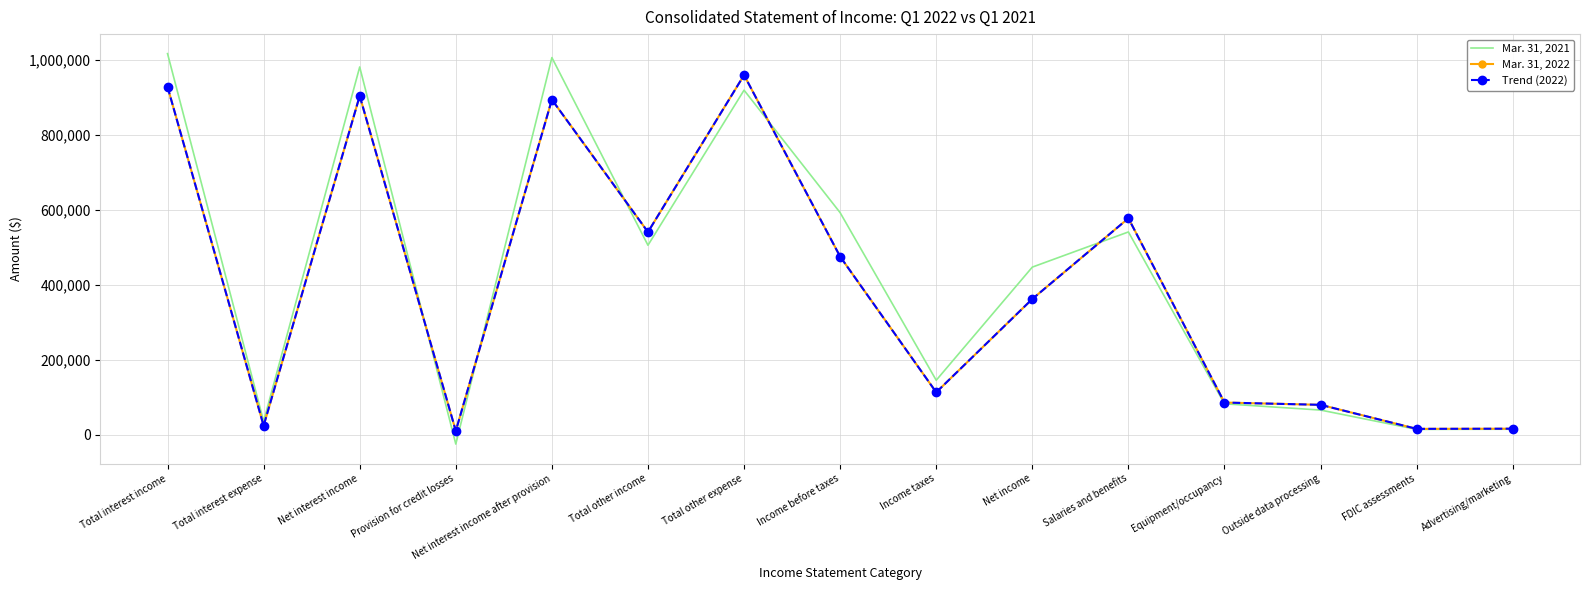

Which has a higher value, Outside data processing or Total other expense?

Total other expense